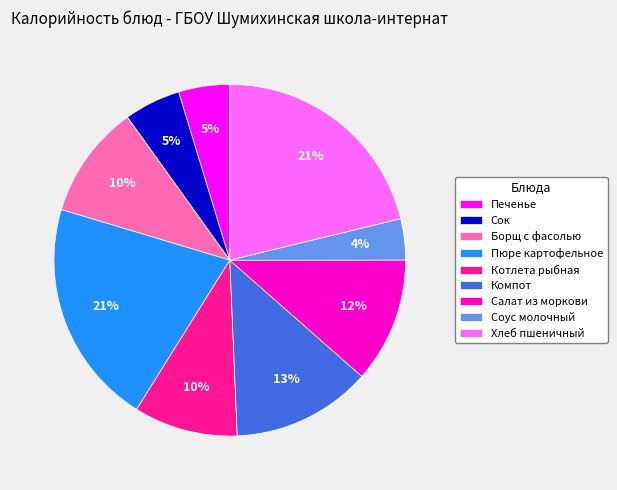

Does Борщ с фасолью account for over 50% of the chart?

No